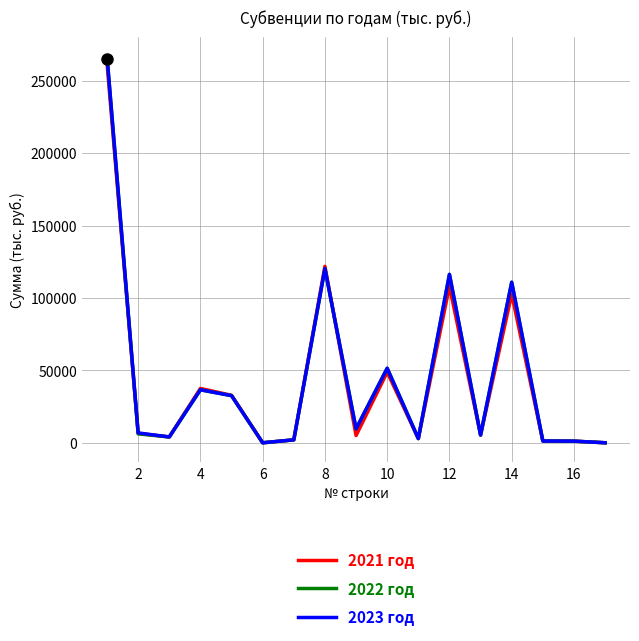

What is the greatest value displayed?

266971.5